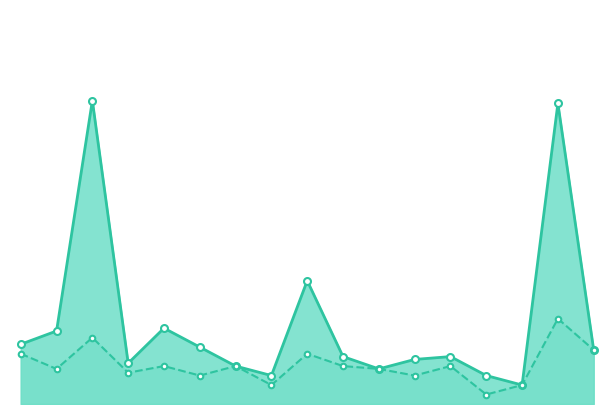

Which series has the widest spread of values?

P1